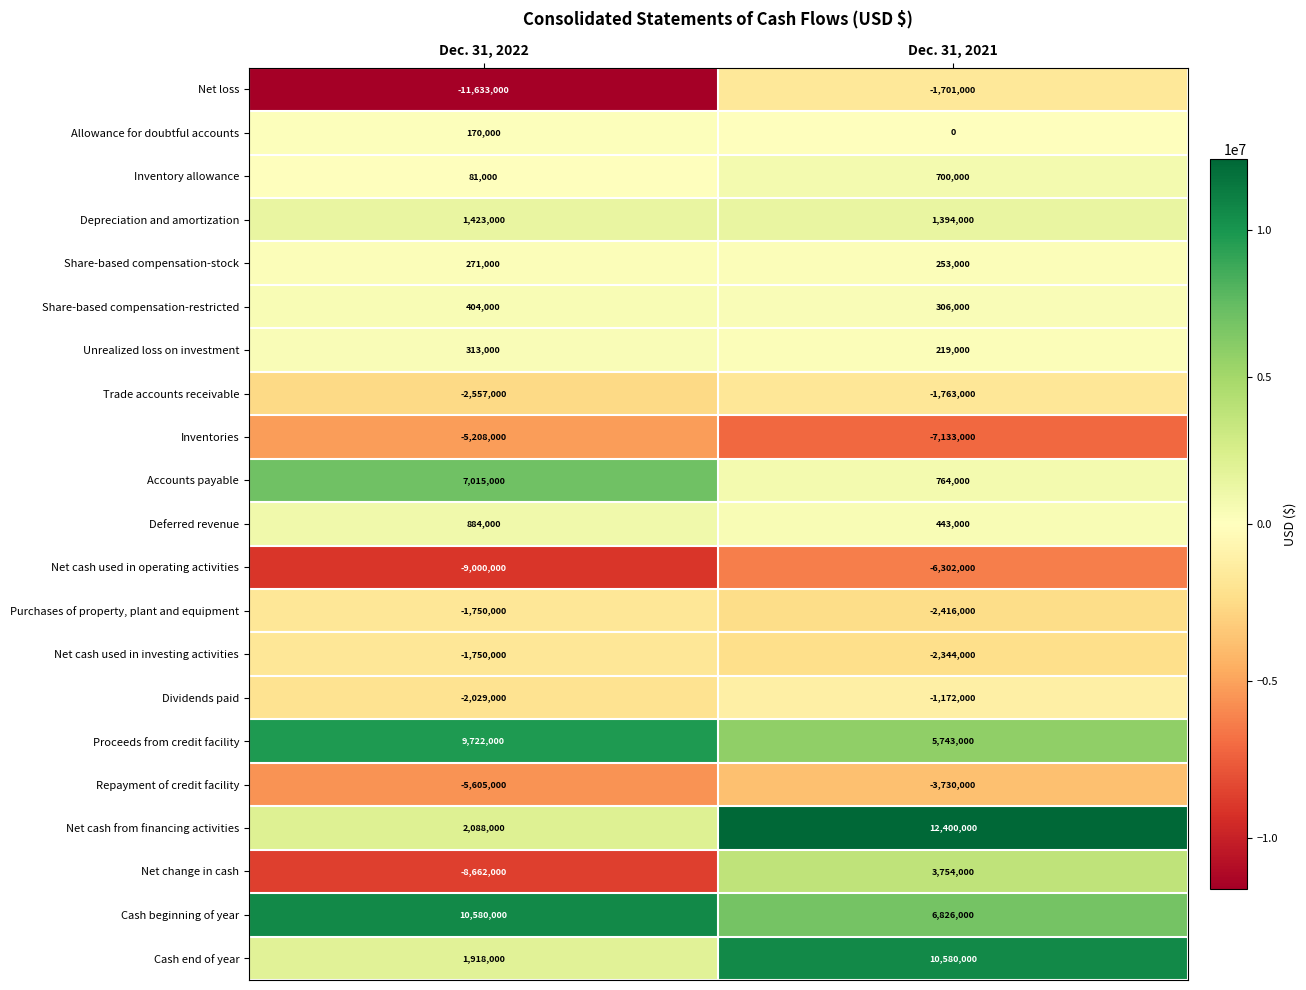

What is the average value of the Net change in cash series?

-2454000